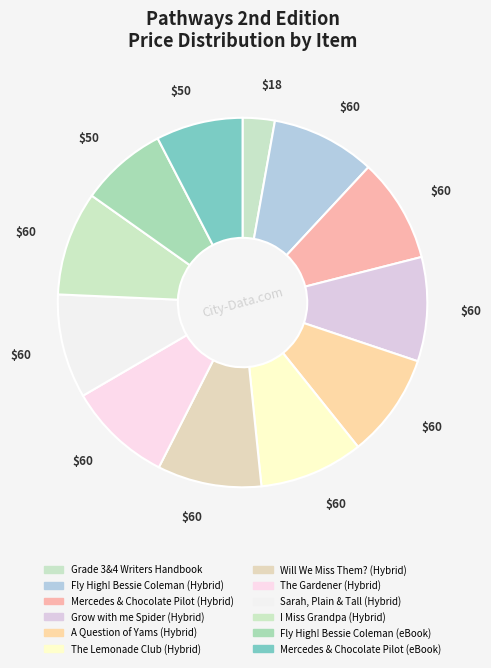

To the nearest percent, what portion does Grow with me Spider (Hybrid) represent?

9%